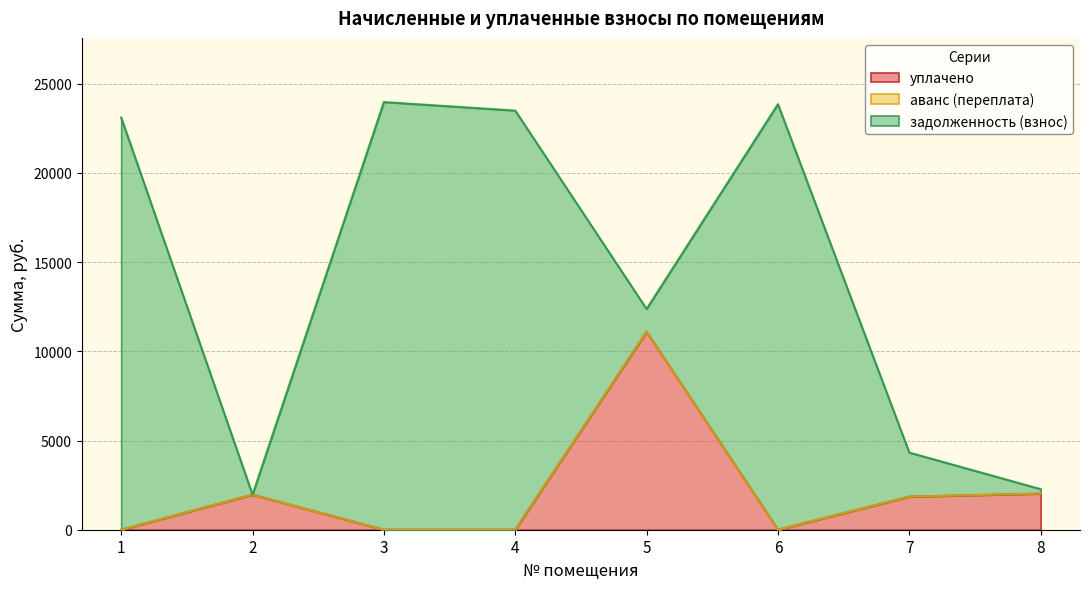

Reading left to right, extract all data points from this chart.

уплачено: 0.0	1963.6	0.0	0.0	11091.8	0.0	1853.0	2023.8
аванс (переплата): 0.0	0.0	0.0	0.0	0.0	0.0	0.0	4.6
задолженность (взнос): 23097.2	0.0	23968.5	23490.5	1279.3	23848.4	2472.5	247.2